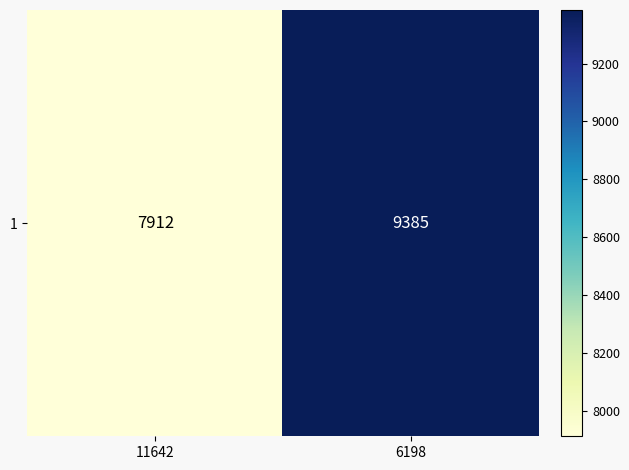

At which category does the chart reach its peak across all series?

6198